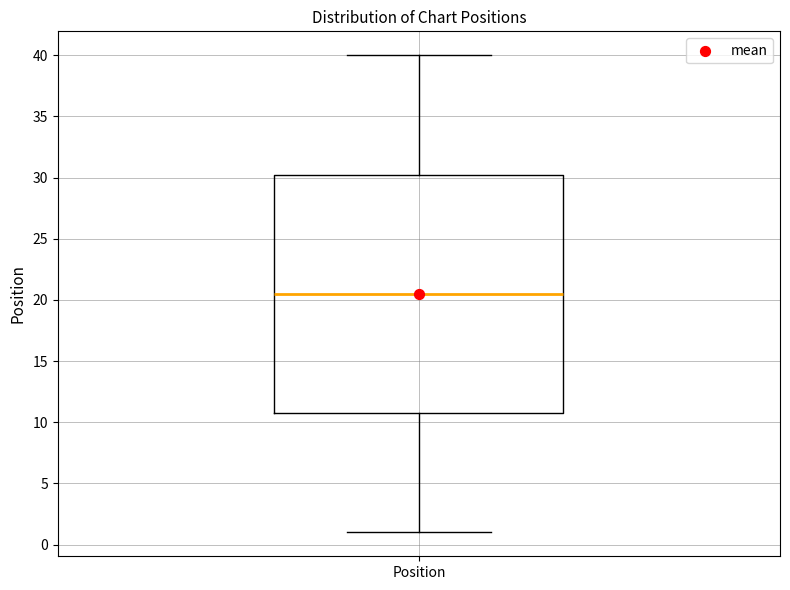

Where does the median line of the box for Position sit on the y-axis? The values are not printed on the chart, so give them approximately, as read against the axis.

20.5